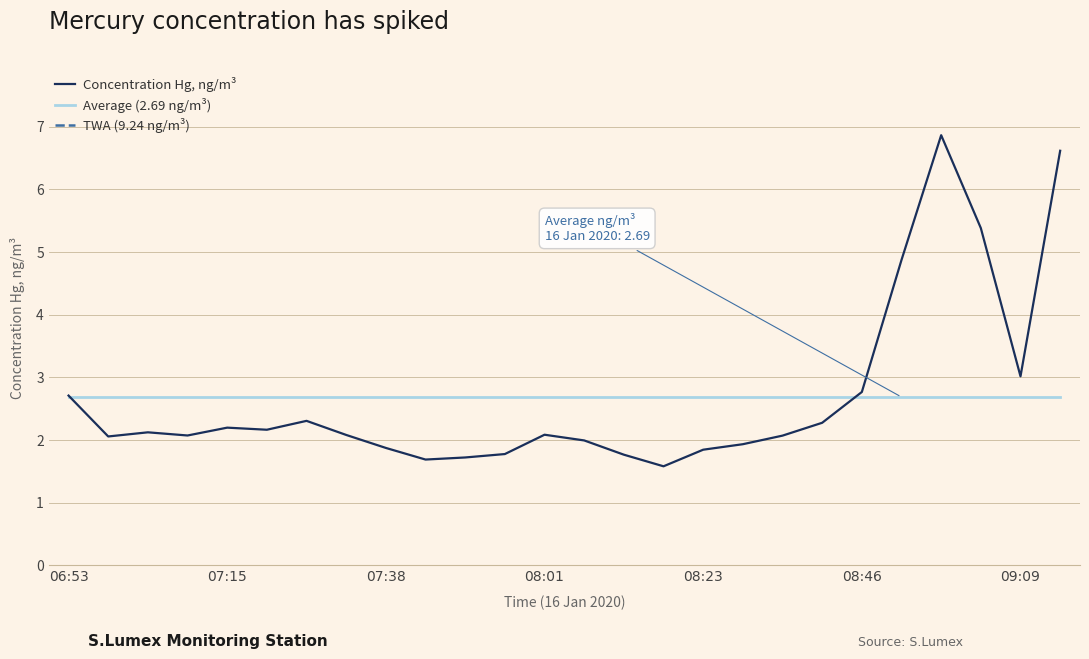

Which category has the lowest value in the Average (2.69 ng/m³) series?

06:53